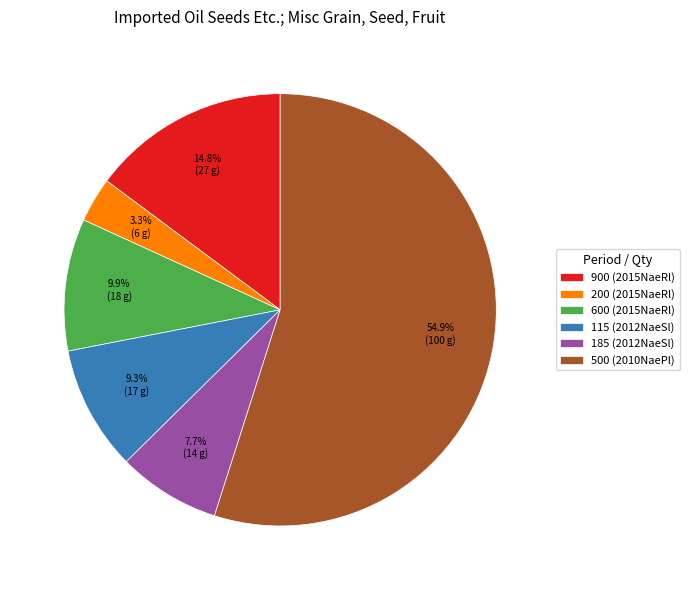

How many slices are in this pie chart?

6